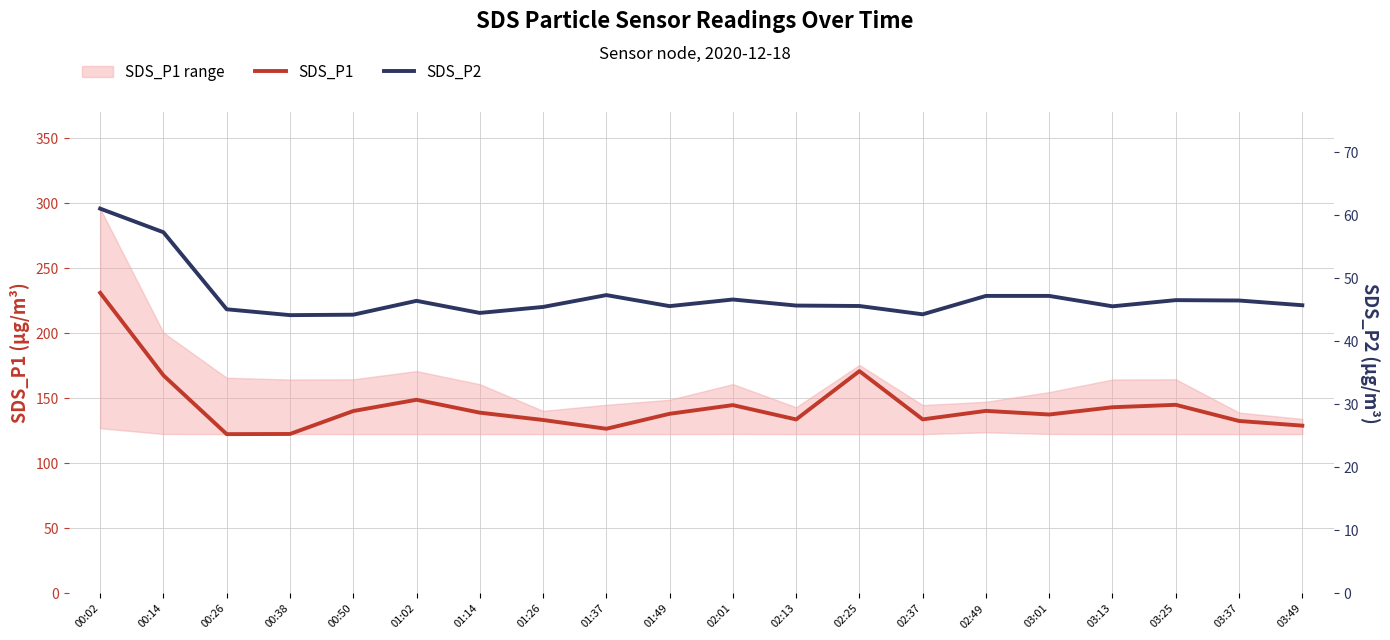

Which series changed the most between 00:38 and 01:49?

SDS_P1